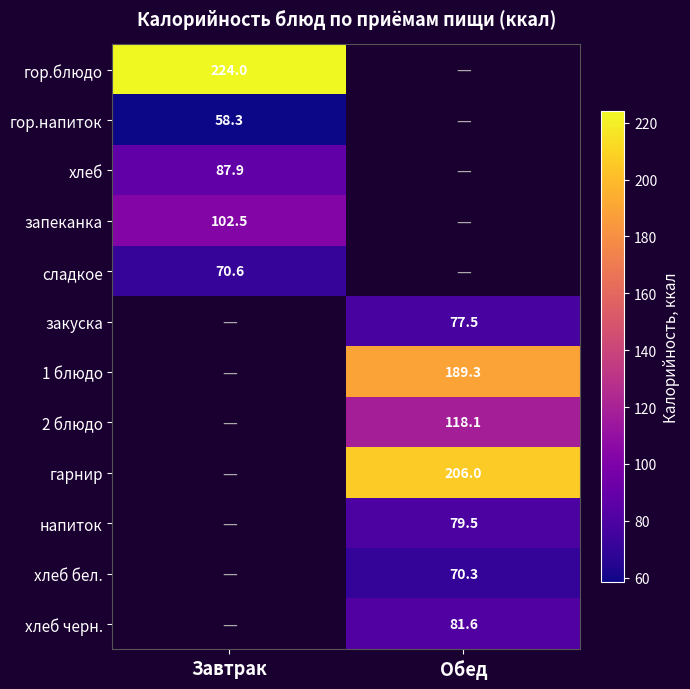

The хлеб бел. series shows 70.3 at Обед. True or false?

True